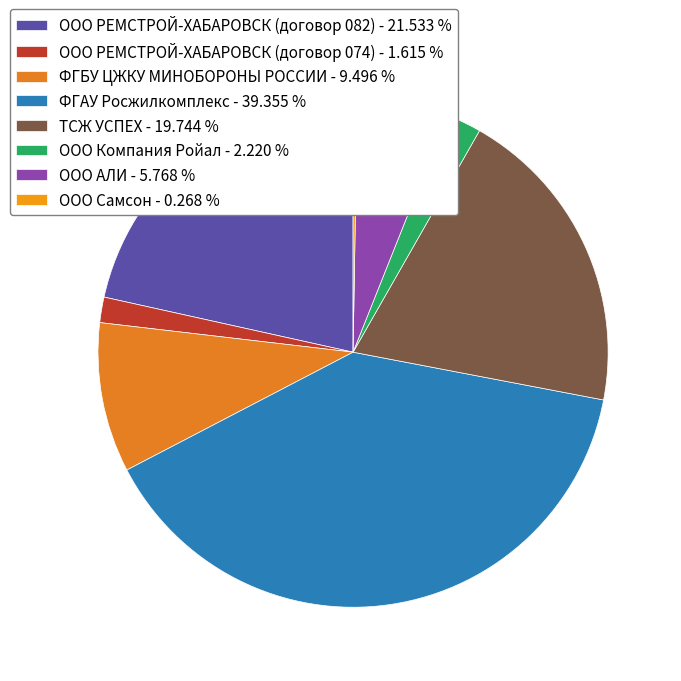

Count the number of slices in the pie.

8